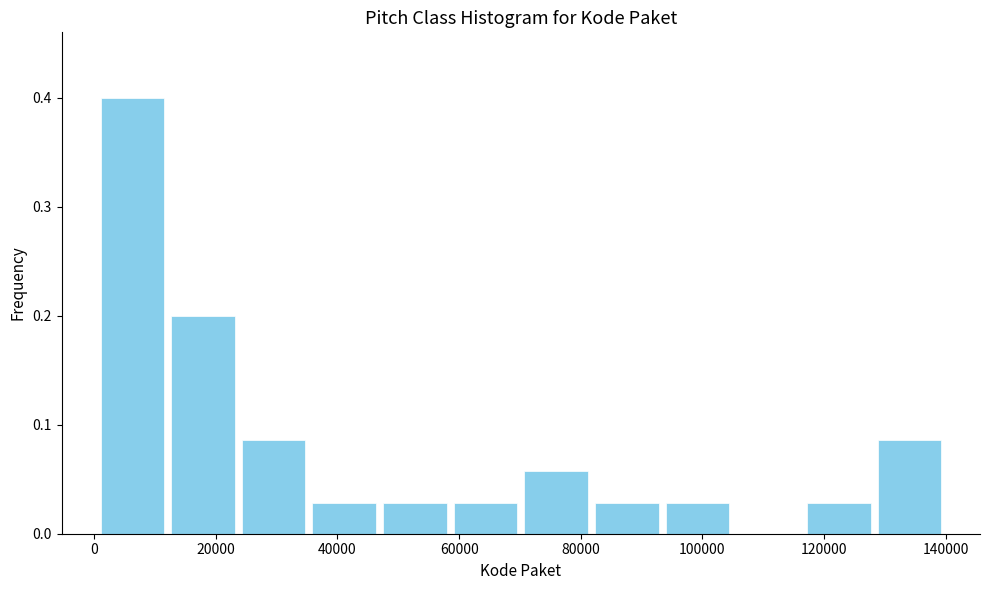

Reading left to right, transcribe this chart: for each bar, give the range it covers on the x-axis and its height. Neither the bar edges nor the heights are printed on the chart, so give them approximately, as read against the axes.

0 to 12000: 0.40
12000 to 24000: 0.20
24000 to 36000: 0.09
36000 to 46000: 0.03
46000 to 58000: 0.03
58000 to 70000: 0.03
70000 to 82000: 0.06
82000 to 94000: 0.03
94000 to 104000: 0.03
104000 to 116000: 0
116000 to 128000: 0.03
128000 to 140000: 0.09